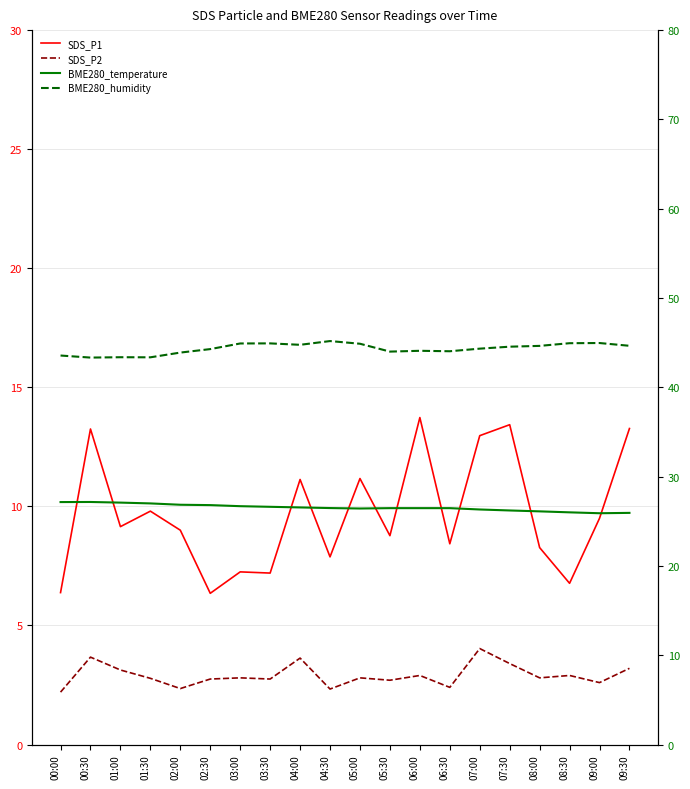

What is the label of the 4th point from the left?

01:30